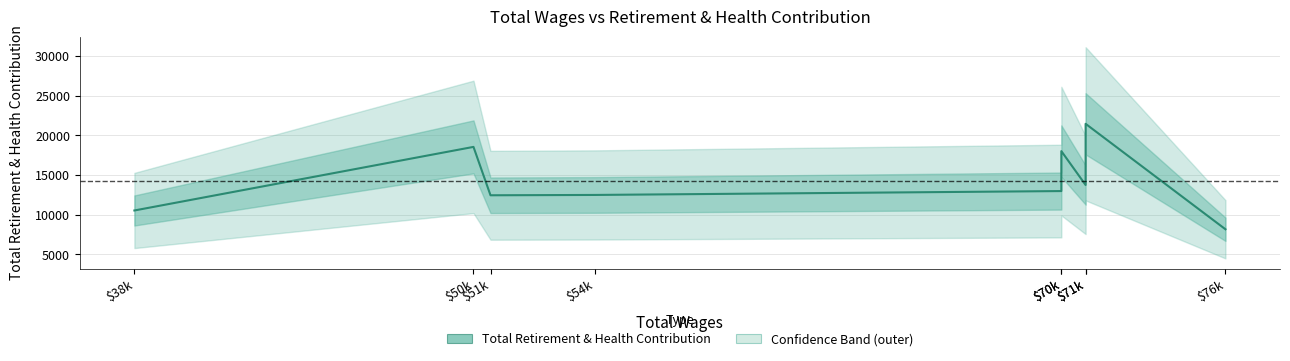

Reading right to left, what are all the values shown in this chart?

$76k=8167	$71k=21464	$71k=13747	$70k=18021	$70k=12983	$54k=12494	$51k=12452	$50k=18553	$38k=10535